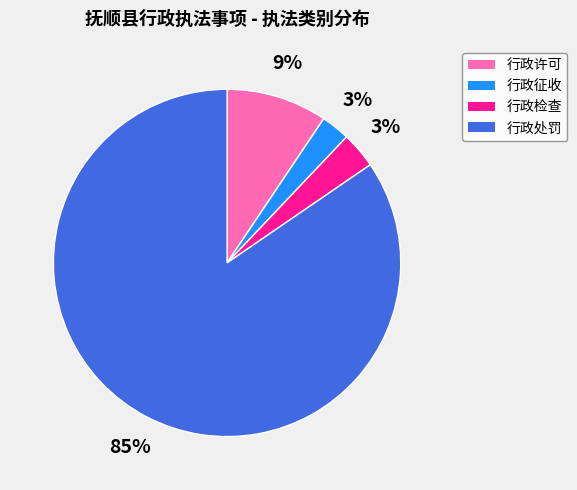

How many slices are in this pie chart?

4